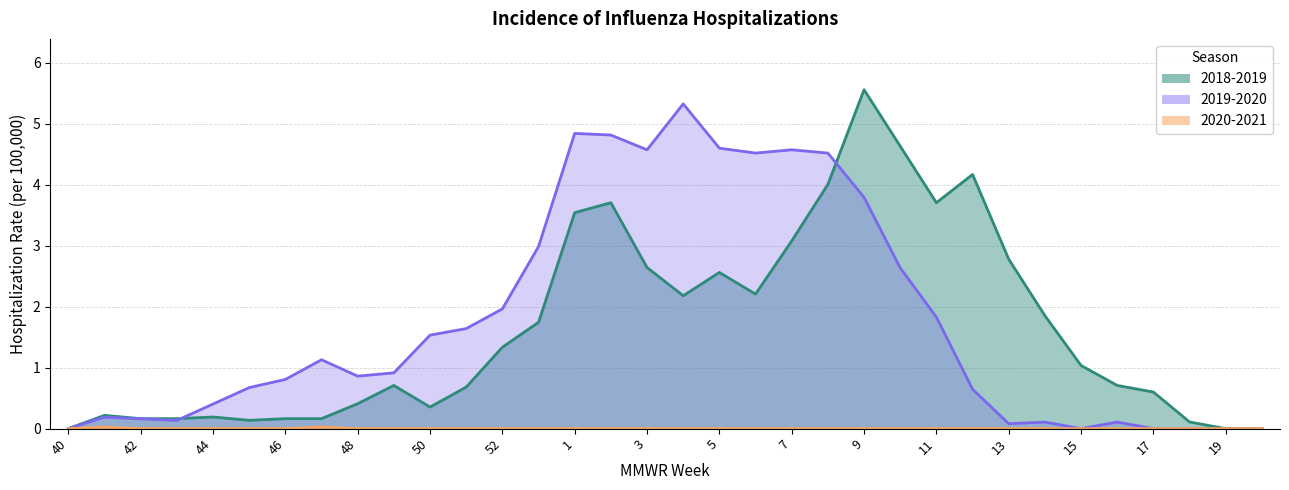

What is the approximate value of 2019-2020 at 9?

3.8